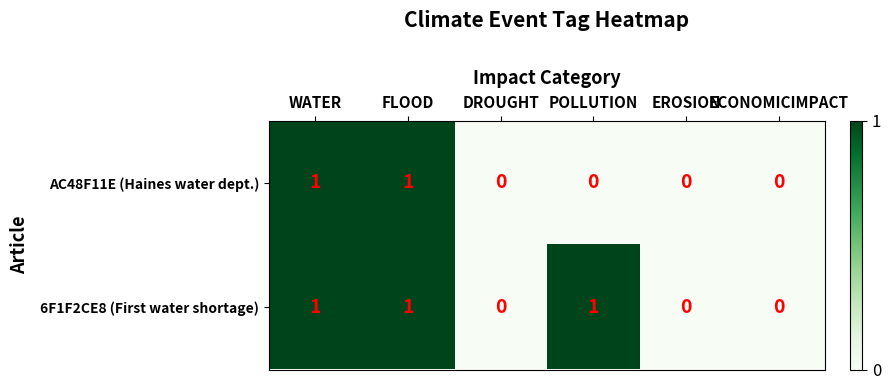

Count the 6F1F2CE8 (First water shortage) values in the range 0 to 1.

6